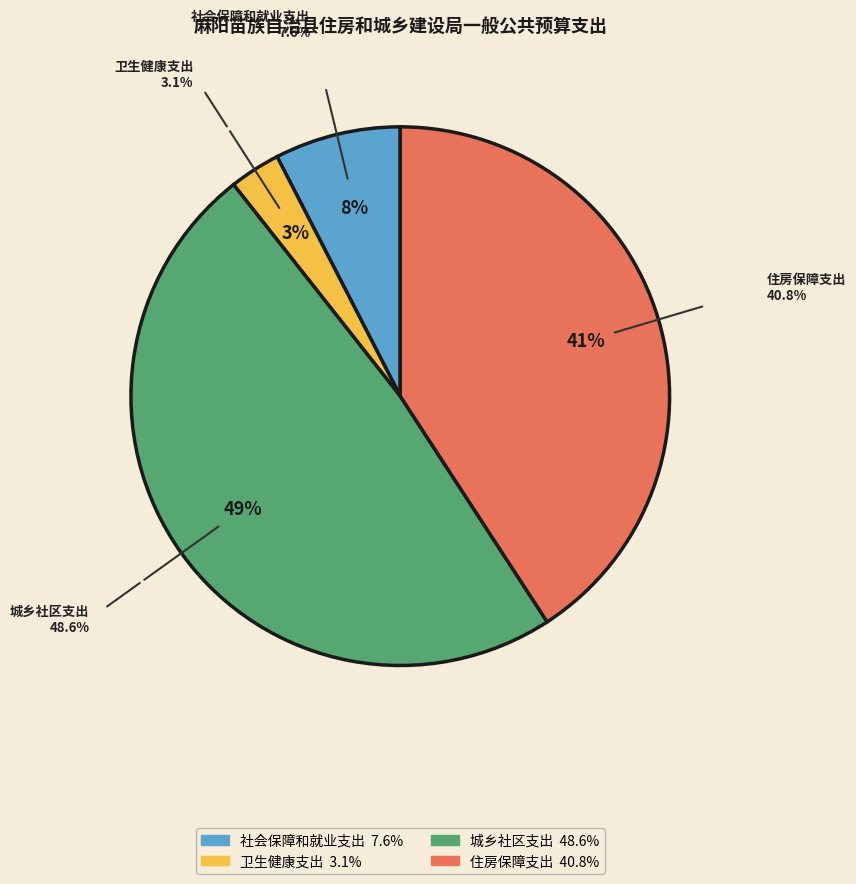

Between 城乡社区支出 and 卫生健康支出, which is larger?

城乡社区支出